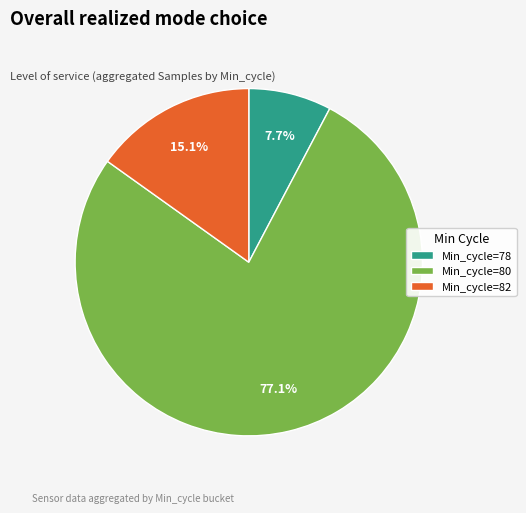

Rank the categories by value from highest to lowest.

Min_cycle=80, Min_cycle=82, Min_cycle=78